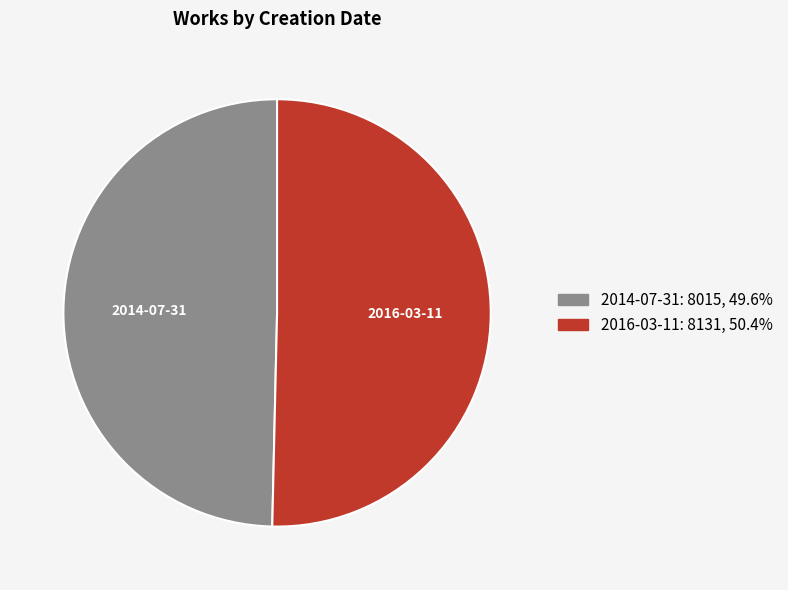

Is there a majority slice in this chart?

Yes